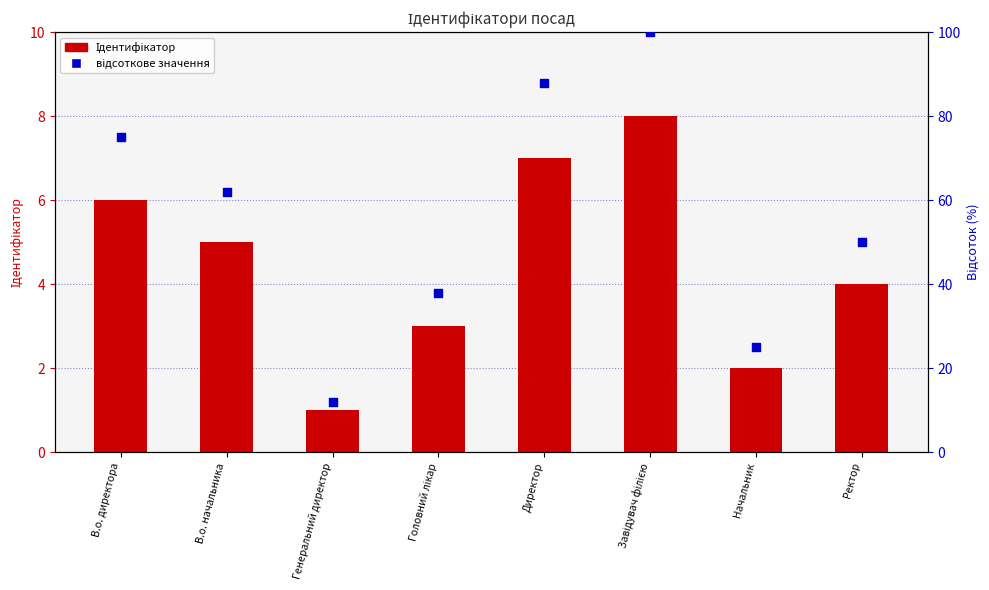

At which category is the sum across all series the highest?

Завідувач філією